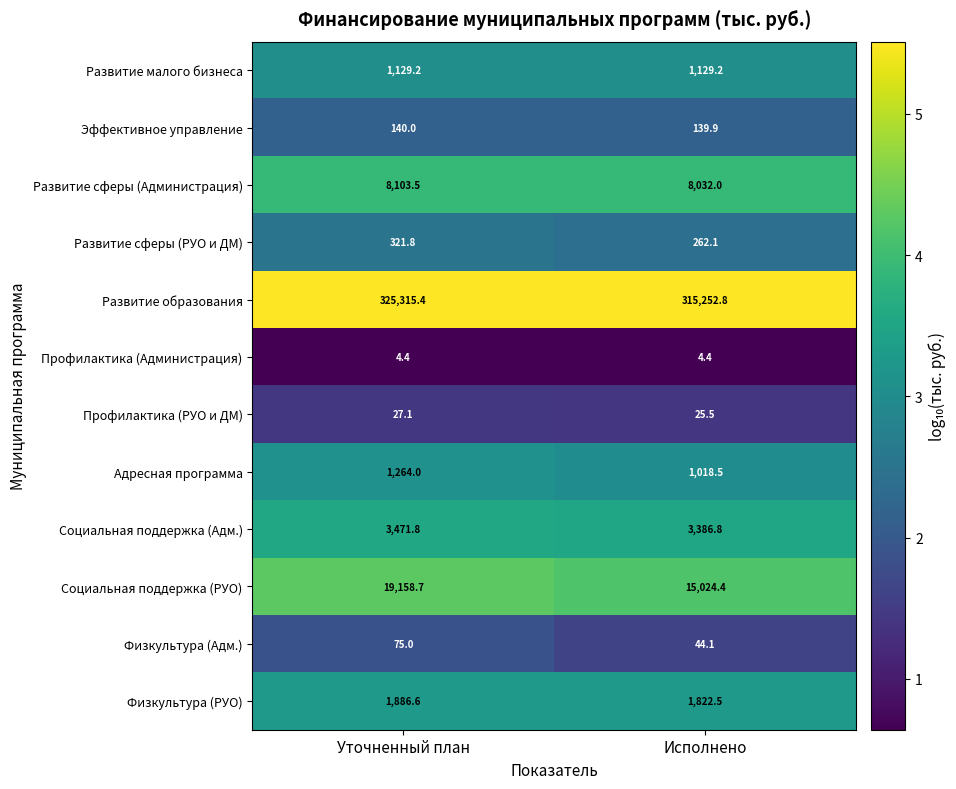

At which label does Социальная поддержка (Адм.) reach its minimum?

Исполнено